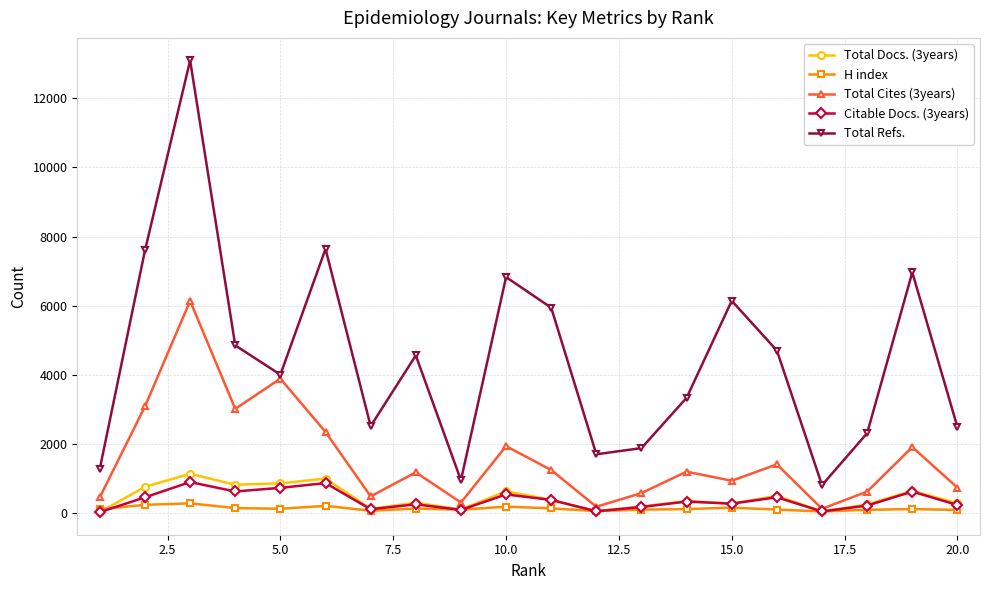

What is the difference between the maximum and minimum values in the H index series?

235